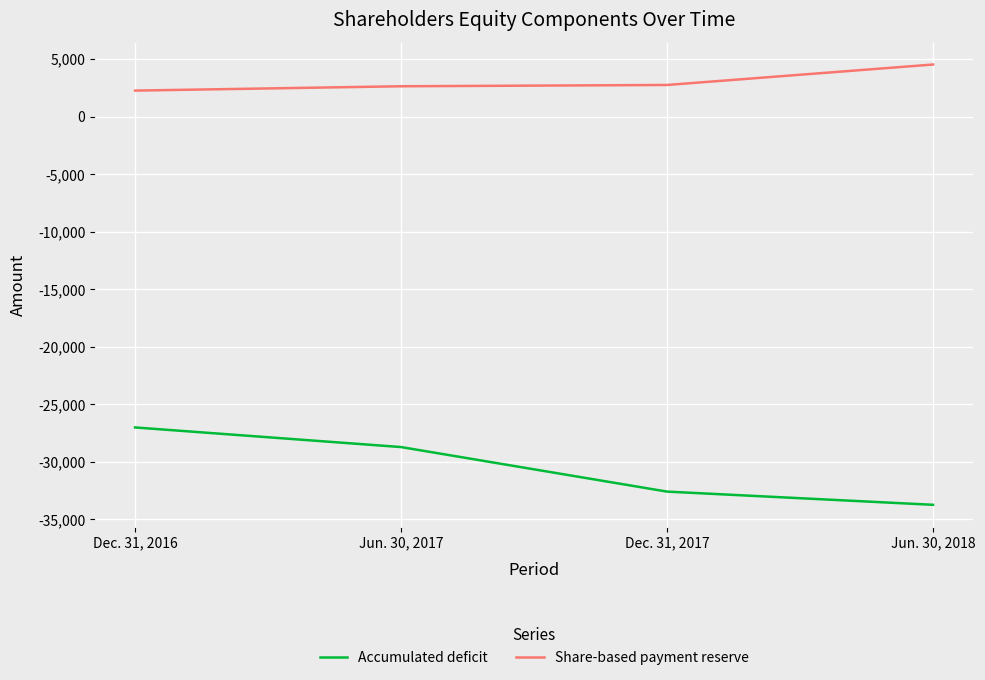

At which category does the chart reach its minimum across all series?

Jun. 30, 2018